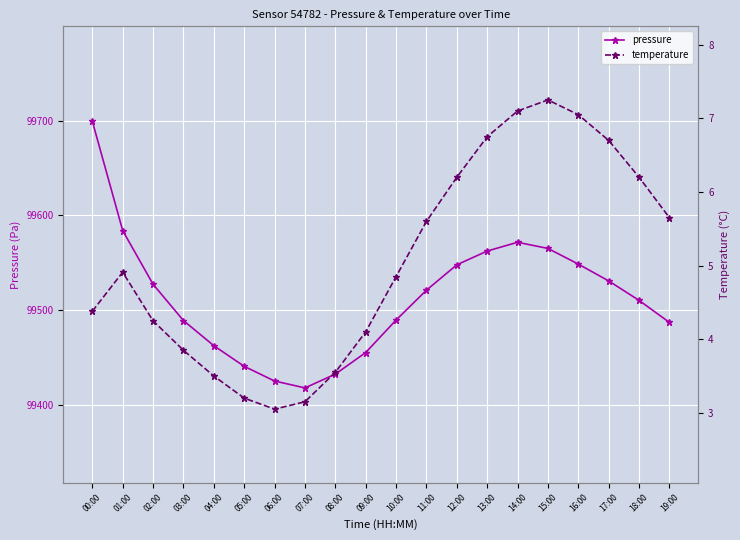

What is the total value across all series at 12:00?

99554.2